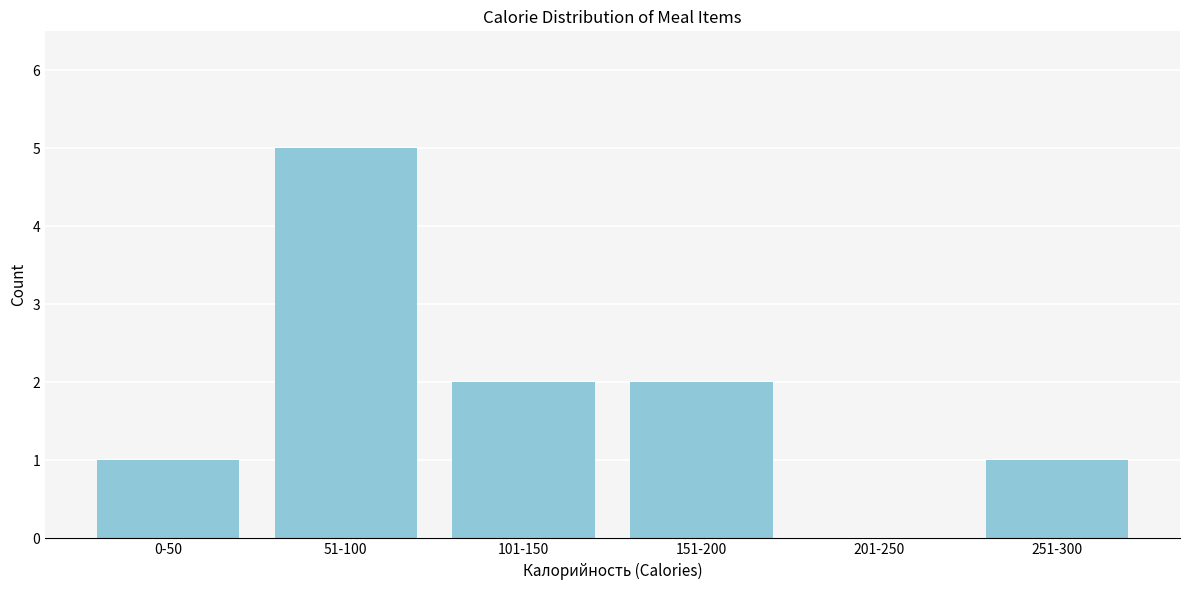

Reading left to right, list all the values displayed in this chart.

0-50=1	51-100=5	101-150=2	151-200=2	201-250=0	251-300=1